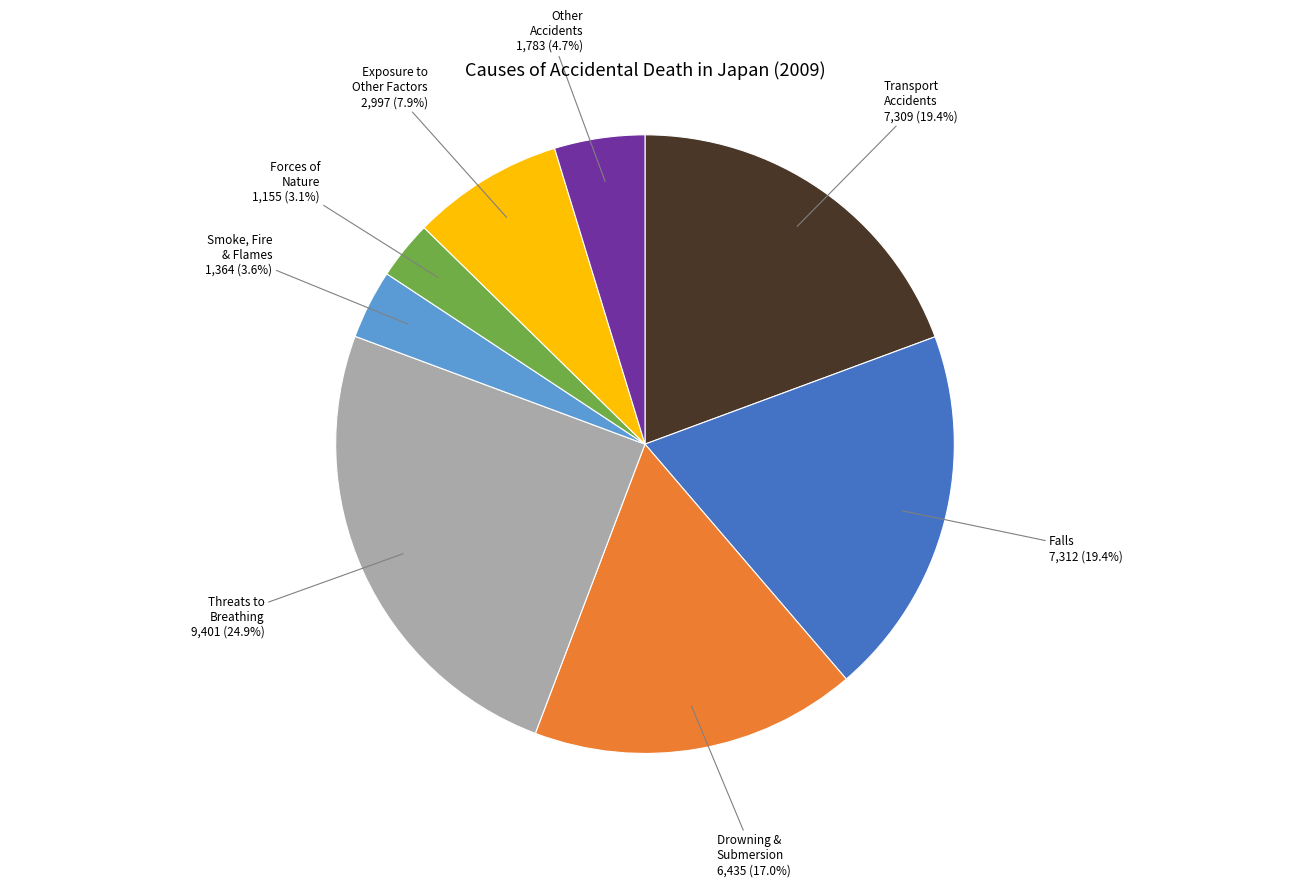

Is there a majority slice in this chart?

No